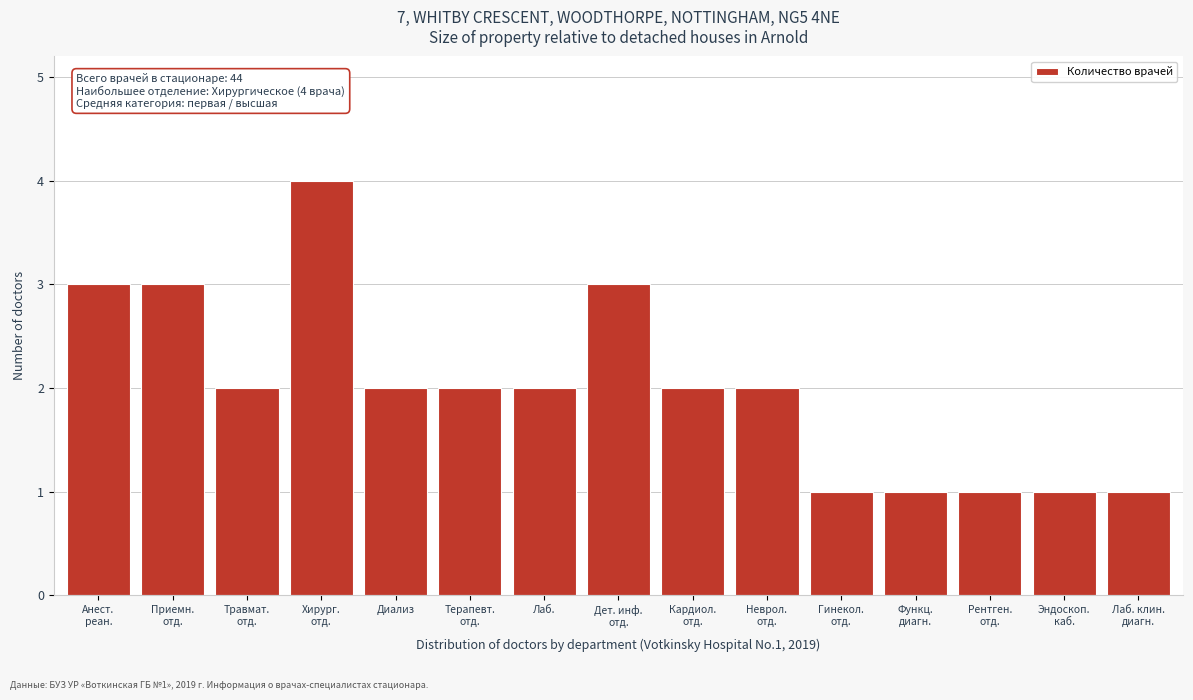

Reading left to right, extract all data points from this chart.

3	3	2	4	2	2	2	3	2	2	1	1	1	1	1